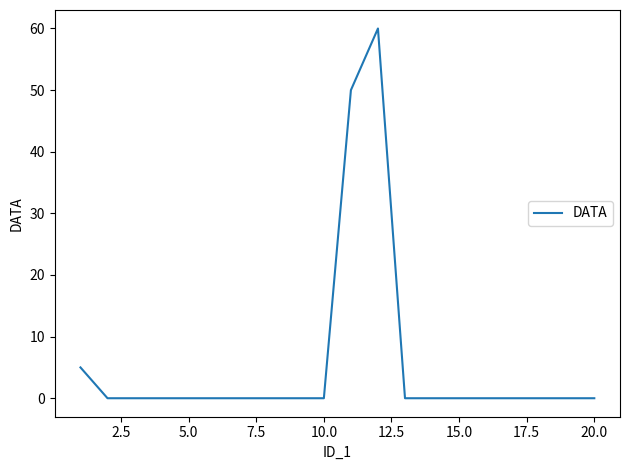

What is the difference between the maximum and minimum values?

60